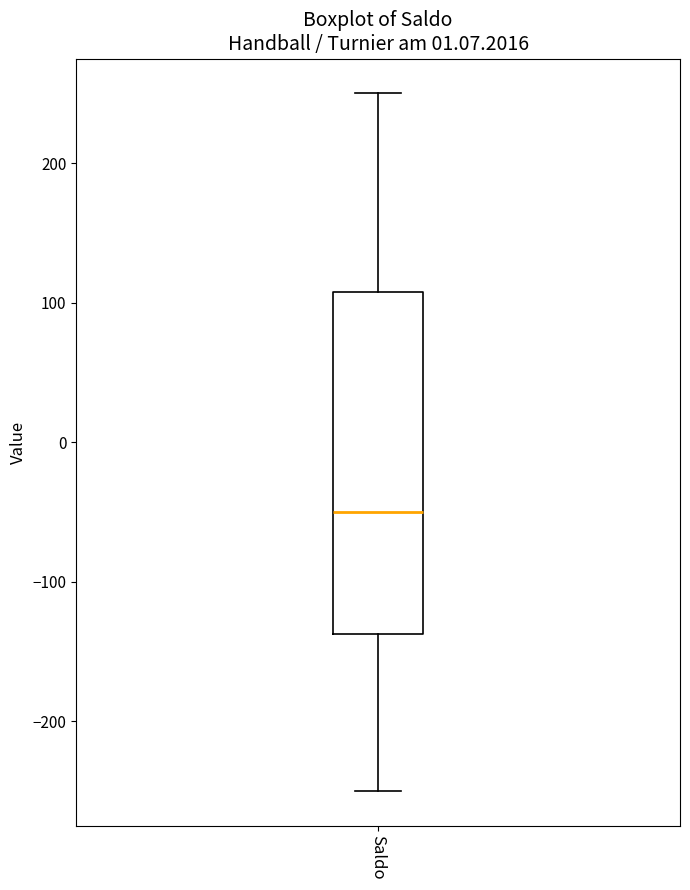

Read this box plot against the y-axis: the position of the median line, the range covered by the box, and the ends of both whiskers. The values are not printed on the chart, so give them approximately, as read against the axis.

median -50, box -140 to 110, whiskers -250 to 250